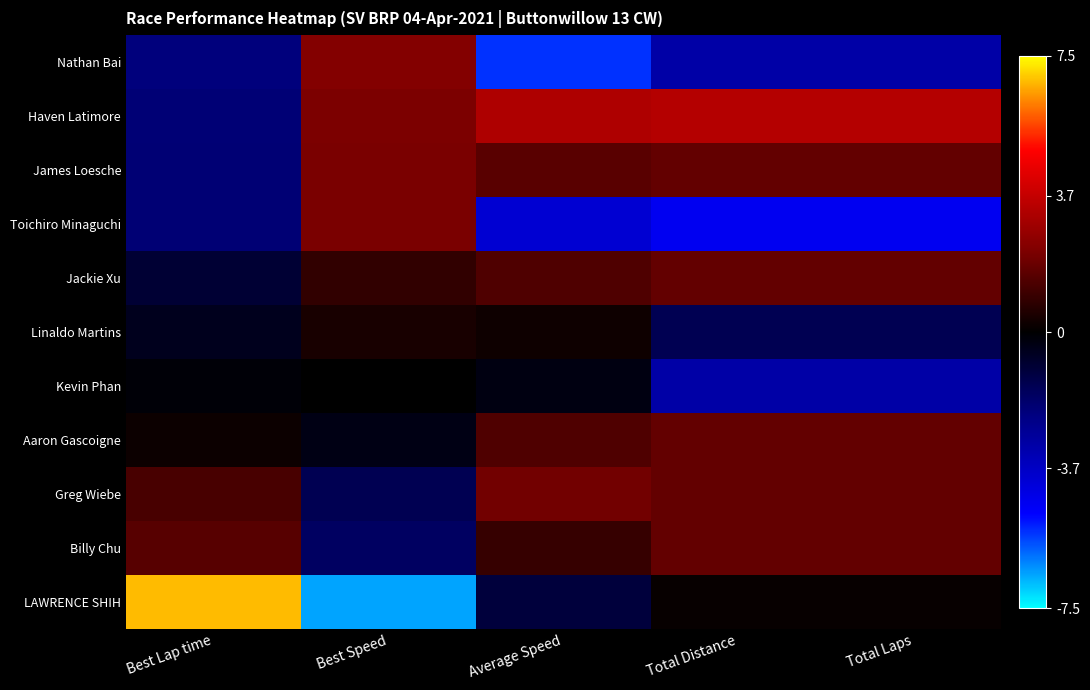

At which category does the chart reach its minimum across all series?

Best Speed